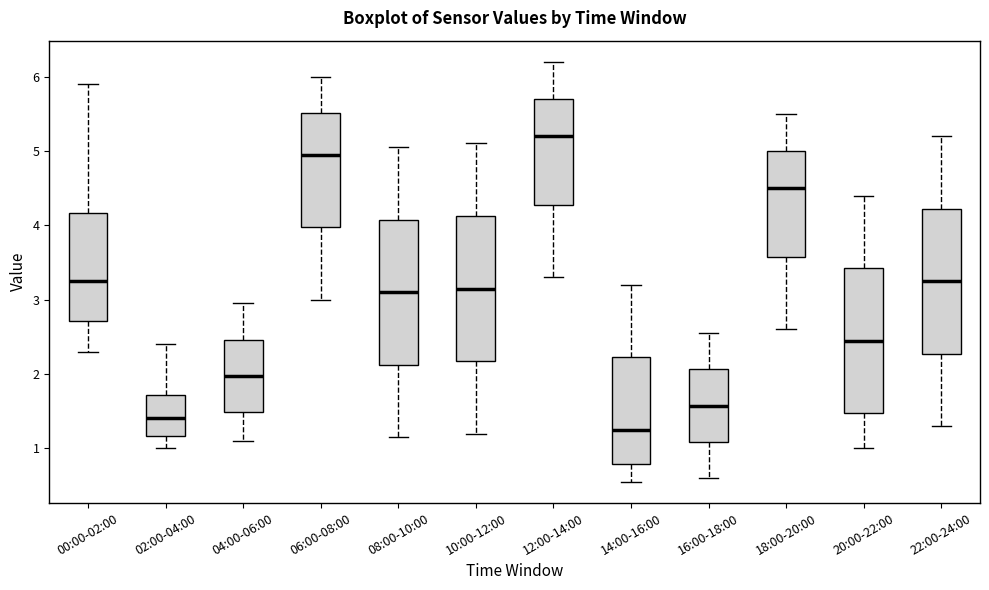

Reading left to right, transcribe this box plot: for each box, give where its median line is, the range the box spans, and where its two whiskers end, as read against the y-axis. The values are not printed on the chart, so give them approximately, as read against the axis.

00:00-02:00: median 3.3, box 2.7 to 4.2, whiskers 2.3 to 5.9
02:00-04:00: median 1.4, box 1.2 to 1.7, whiskers 1.0 to 2.4
04:00-06:00: median 2.0, box 1.5 to 2.5, whiskers 1.1 to 3.0
06:00-08:00: median 5.0, box 4.0 to 5.5, whiskers 3.0 to 6.0
08:00-10:00: median 3.1, box 2.1 to 4.1, whiskers 1.2 to 5.1
10:00-12:00: median 3.2, box 2.2 to 4.1, whiskers 1.2 to 5.1
12:00-14:00: median 5.2, box 4.3 to 5.7, whiskers 3.3 to 6.2
14:00-16:00: median 1.3, box 0.8 to 2.2, whiskers 0.6 to 3.2
16:00-18:00: median 1.6, box 1.1 to 2.1, whiskers 0.6 to 2.6
18:00-20:00: median 4.5, box 3.6 to 5.0, whiskers 2.6 to 5.5
20:00-22:00: median 2.5, box 1.5 to 3.4, whiskers 1.0 to 4.4
22:00-24:00: median 3.3, box 2.3 to 4.2, whiskers 1.3 to 5.2